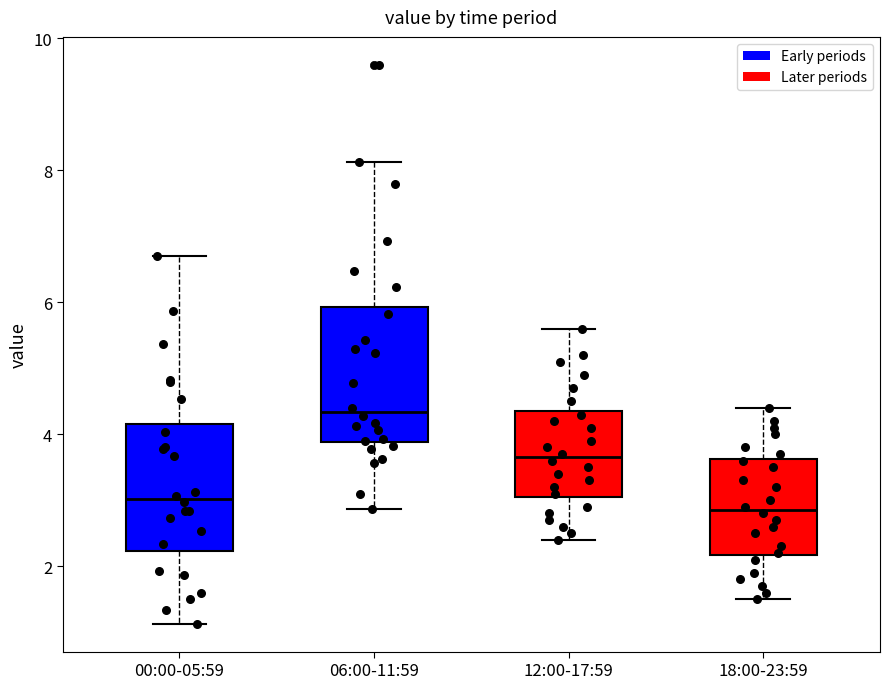

Which box has the highest median line?

06:00-11:59